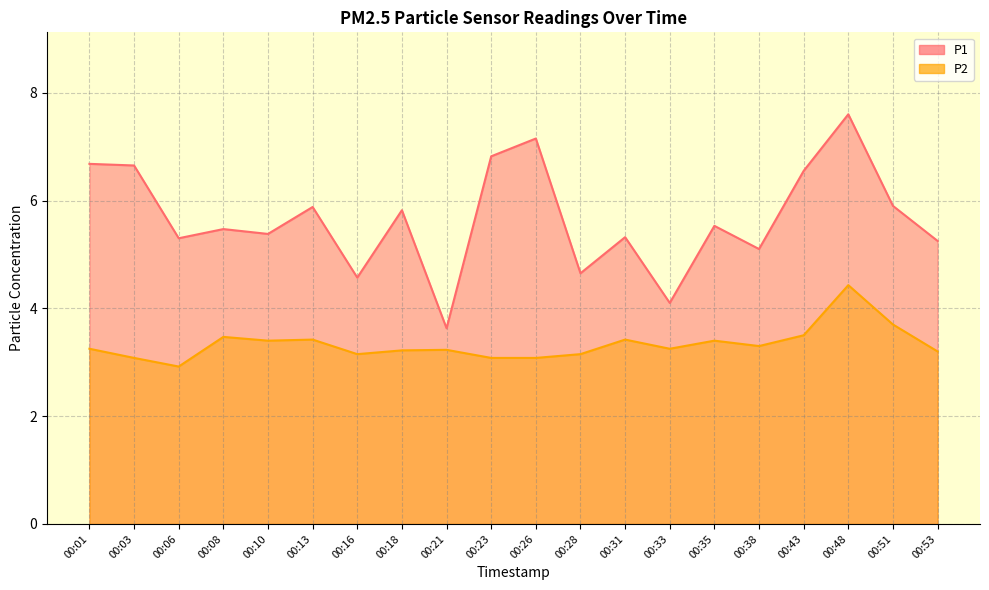

Reading left to right, what are all the values shown in this chart?

P1: 6.7	6.7	5.3	5.5	5.4	5.9	4.6	5.8	3.6	6.8	7.2	4.7	5.3	4.1	5.5	5.1	6.5	7.6	5.9	5.2
P2: 3.2	3.1	2.9	3.5	3.4	3.4	3.1	3.2	3.2	3.1	3.1	3.1	3.4	3.2	3.4	3.3	3.5	4.4	3.7	3.2